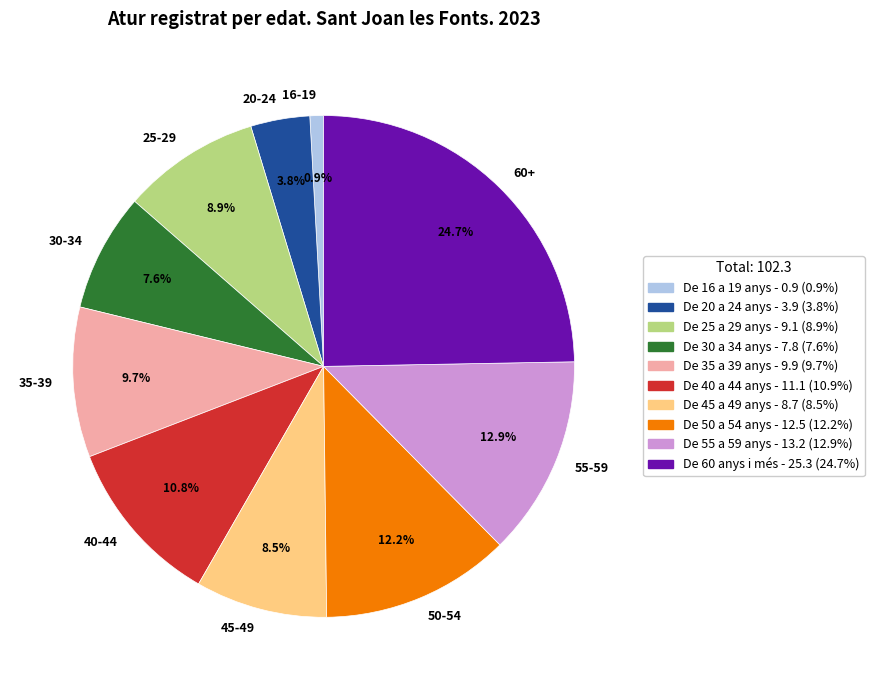

How many slices are in this pie chart?

10